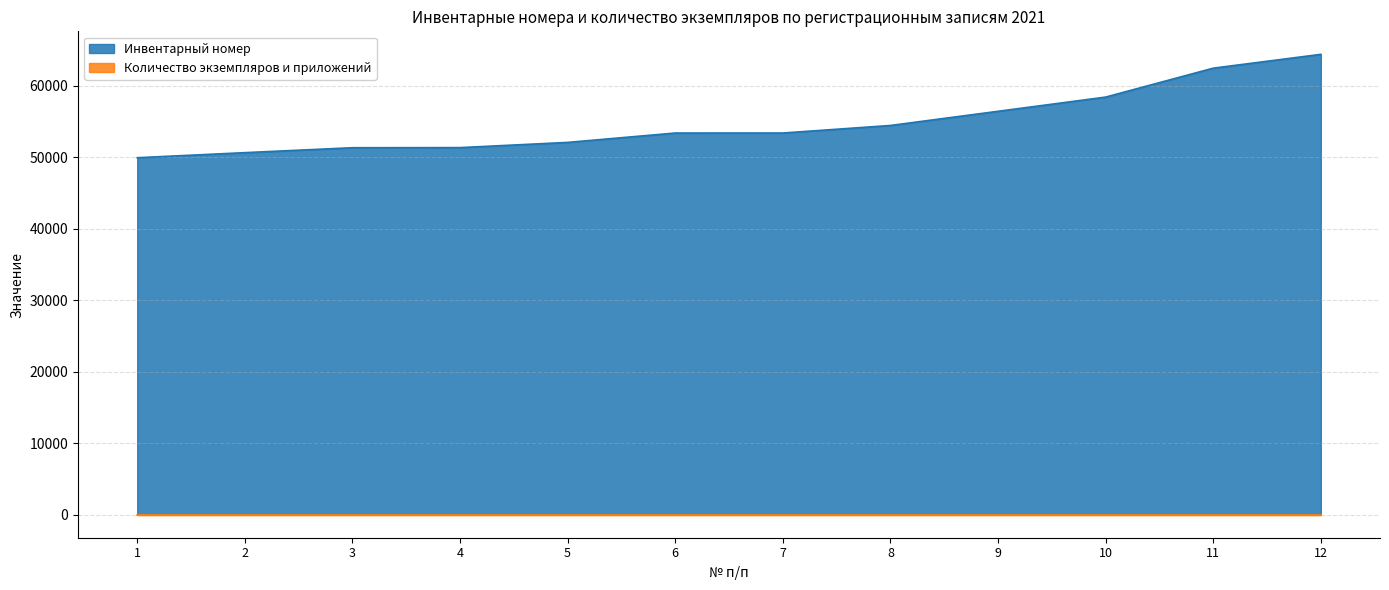

How many categories are shown in the chart?

12